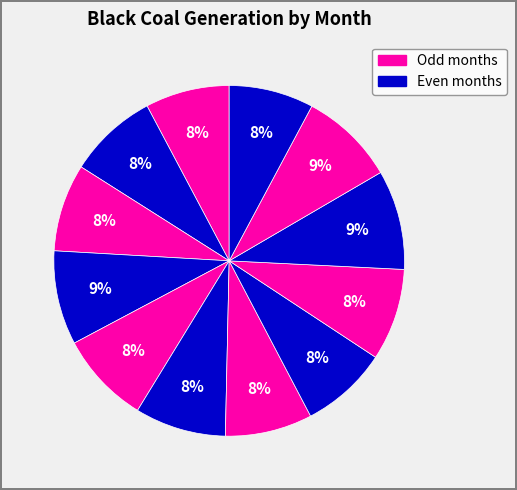

How many slices are in this pie chart?

12